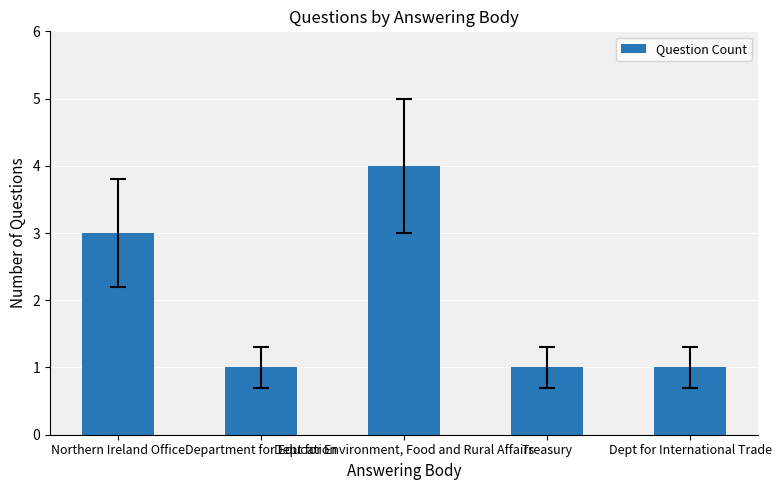

Which has a higher value, Department for Education or Northern Ireland Office?

Northern Ireland Office